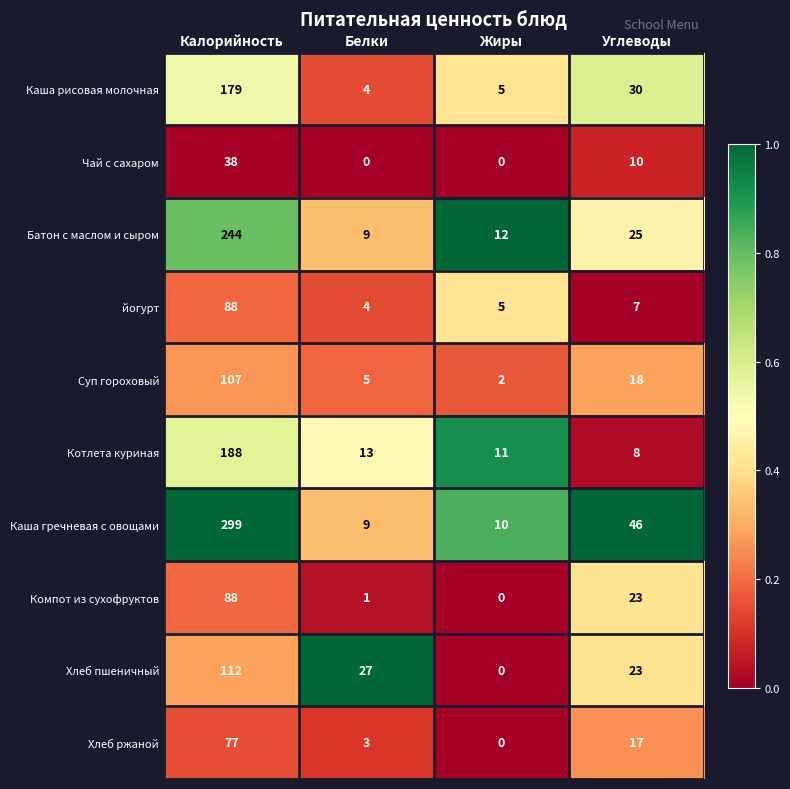

What is the lowest value of the йогурт series?

4